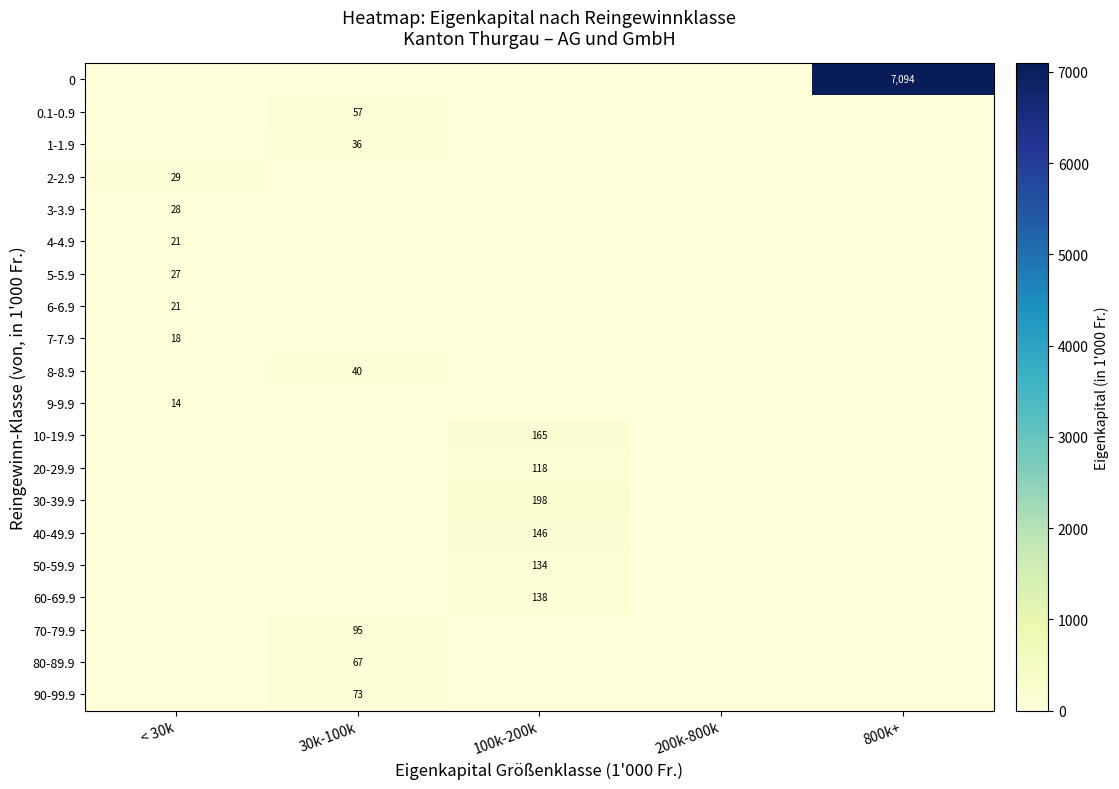

At how many categories does at least one series exceed 1137?

1